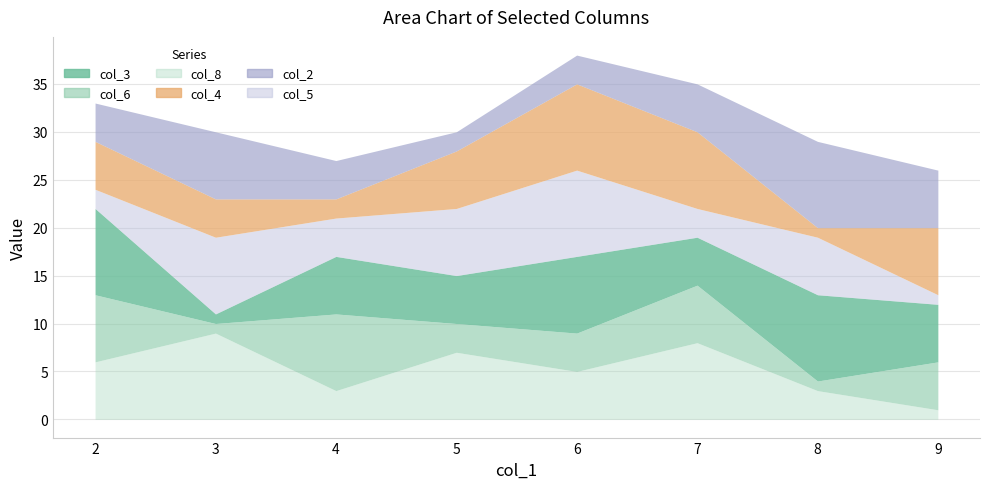

What is the highest value of the col_2 series?

9